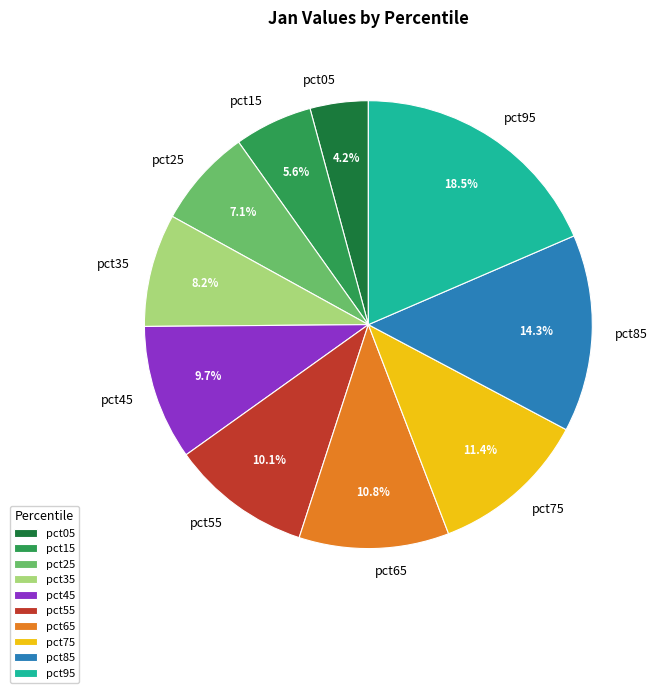

Is there any slice that represents more than half of the pie?

No